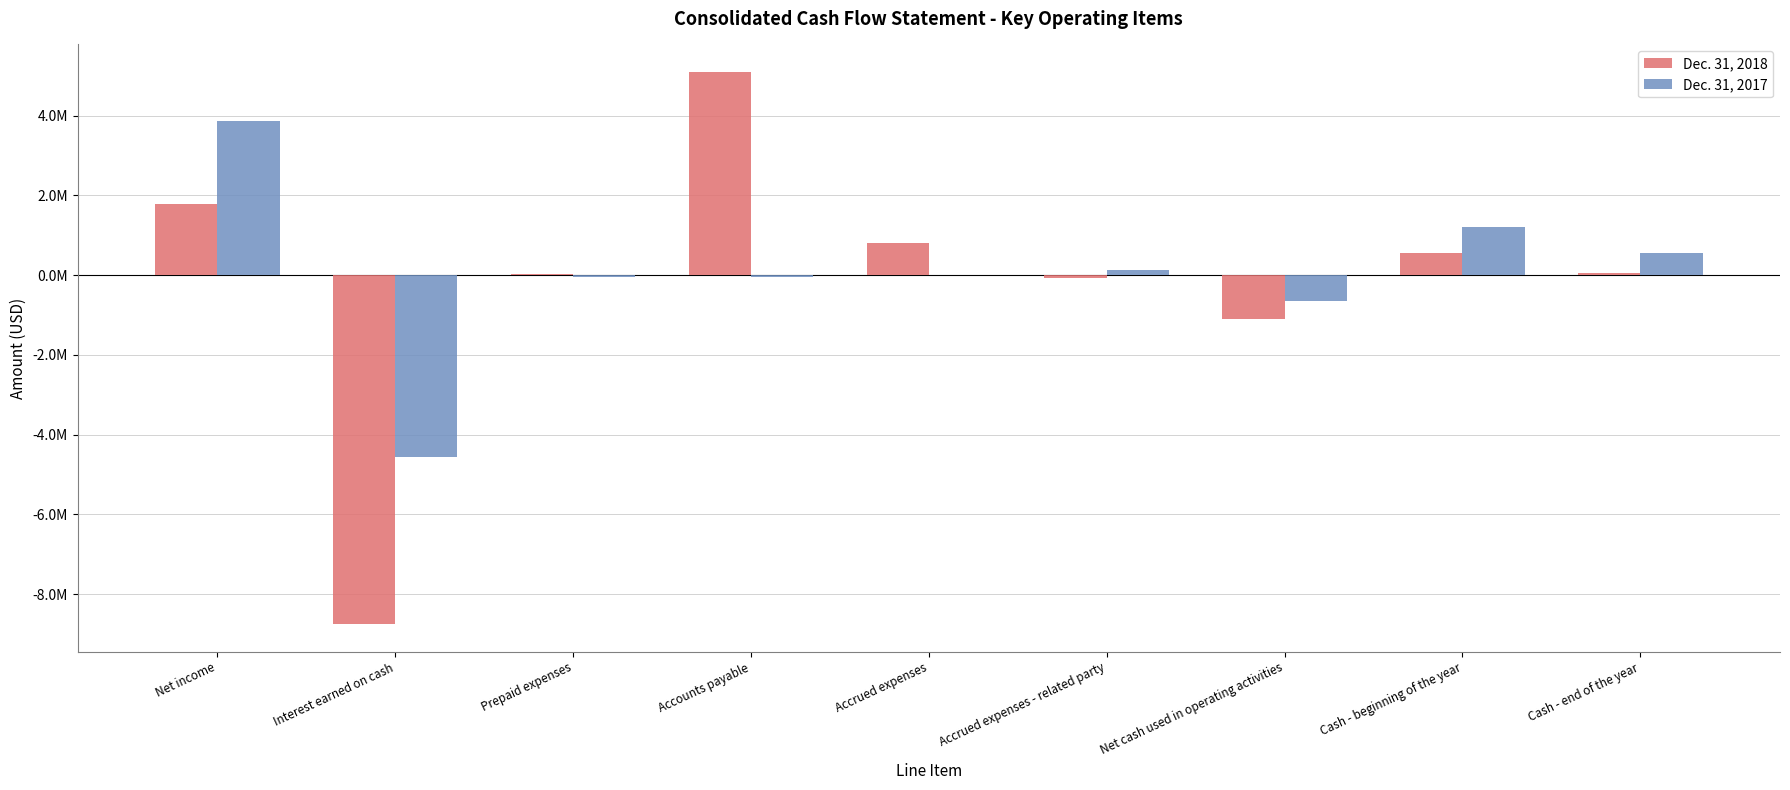

List the series in order of their overall mean, lowest first.

Dec. 31, 2018, Dec. 31, 2017